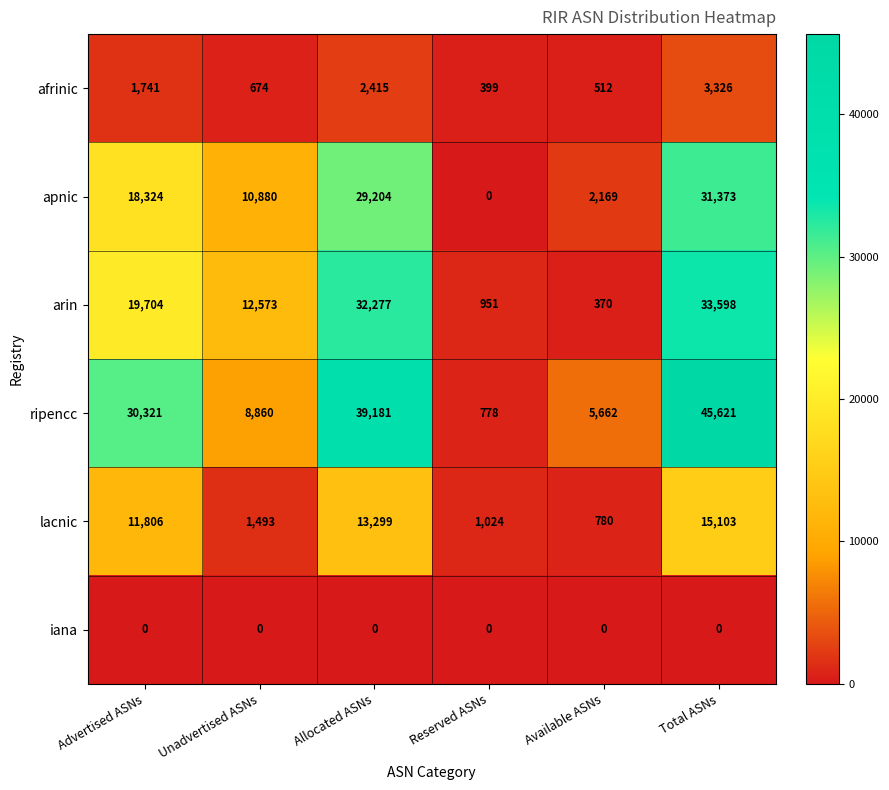

What is the sum of all afrinic values?

9067